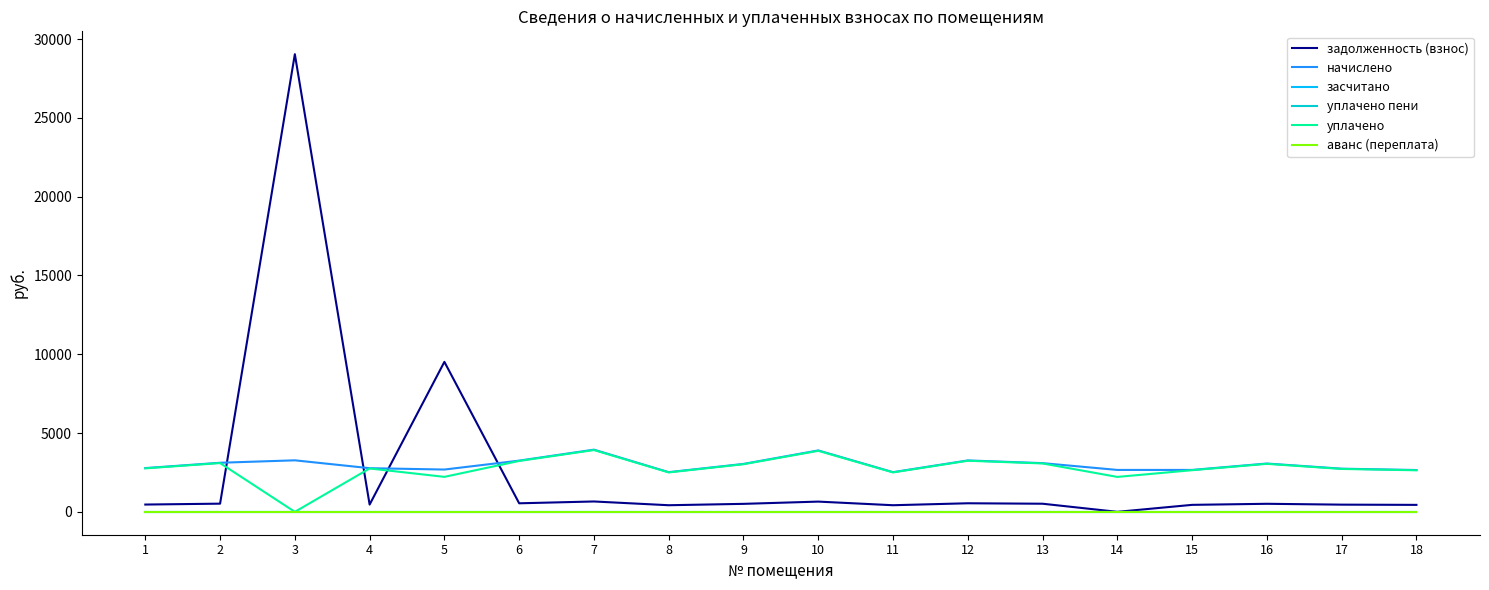

True or false: начислено and аванс (переплата) intersect in this chart.

False